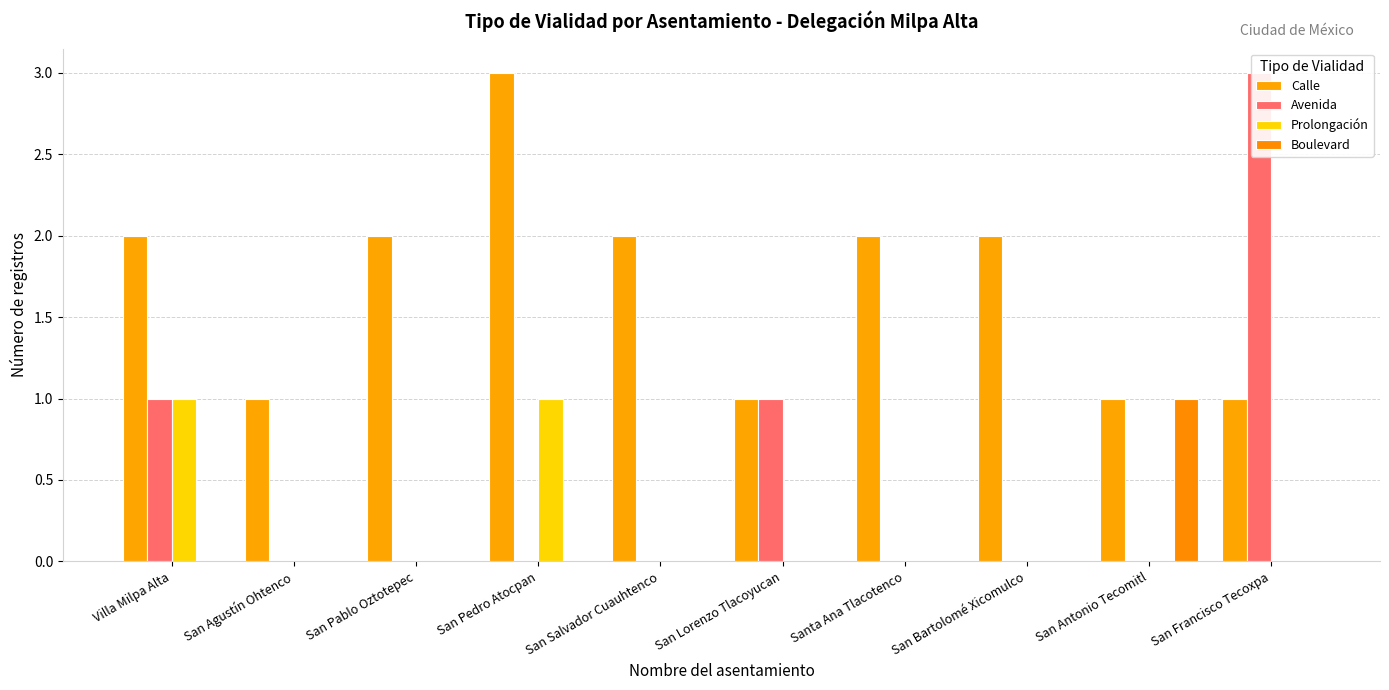

Reading left to right, extract all data points from this chart.

Calle: 2	1	2	3	2	1	2	2	1	1
Avenida: 1	0	0	0	0	1	0	0	0	3
Prolongación: 1	0	0	1	0	0	0	0	0	0
Boulevard: 0	0	0	0	0	0	0	0	1	0